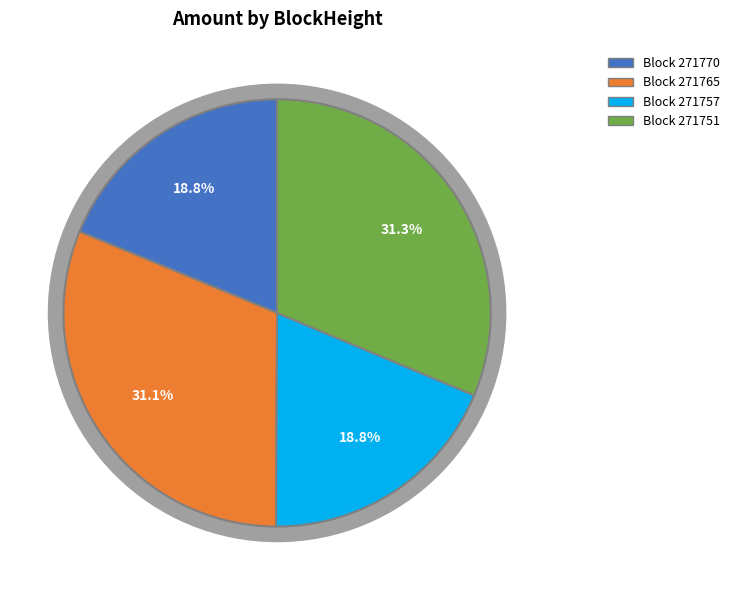

Combined, what portion of the pie is 271757 and 271751?

50.1%